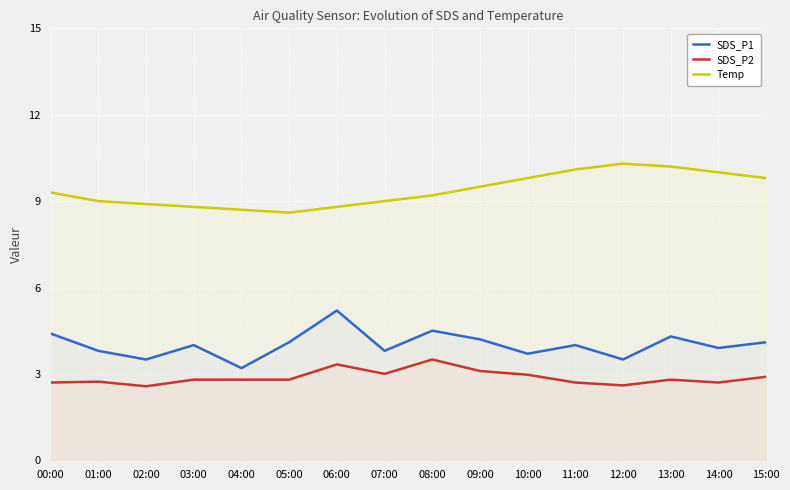

Between 01:00 and 13:00, which is larger?

13:00